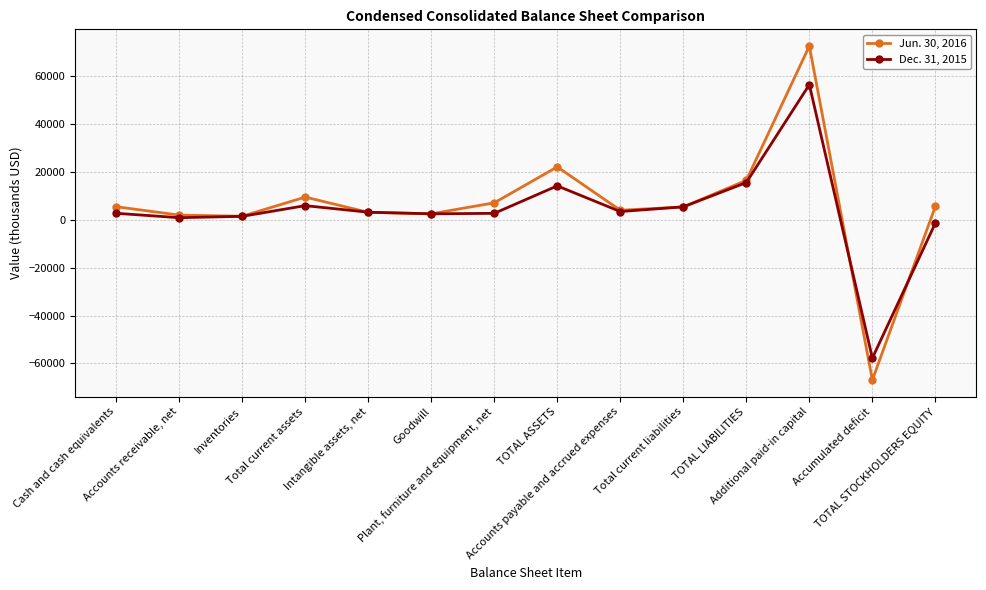

Which series has the widest spread of values?

Jun. 30, 2016